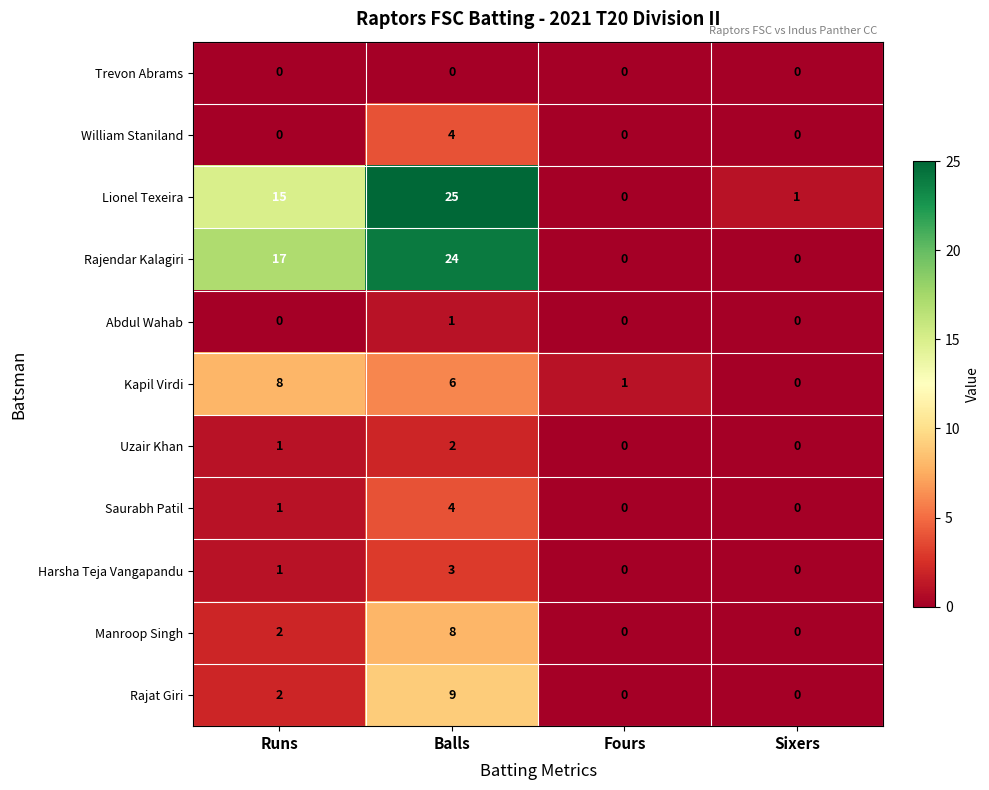

Which series has the largest range (max minus min)?

Lionel Texeira